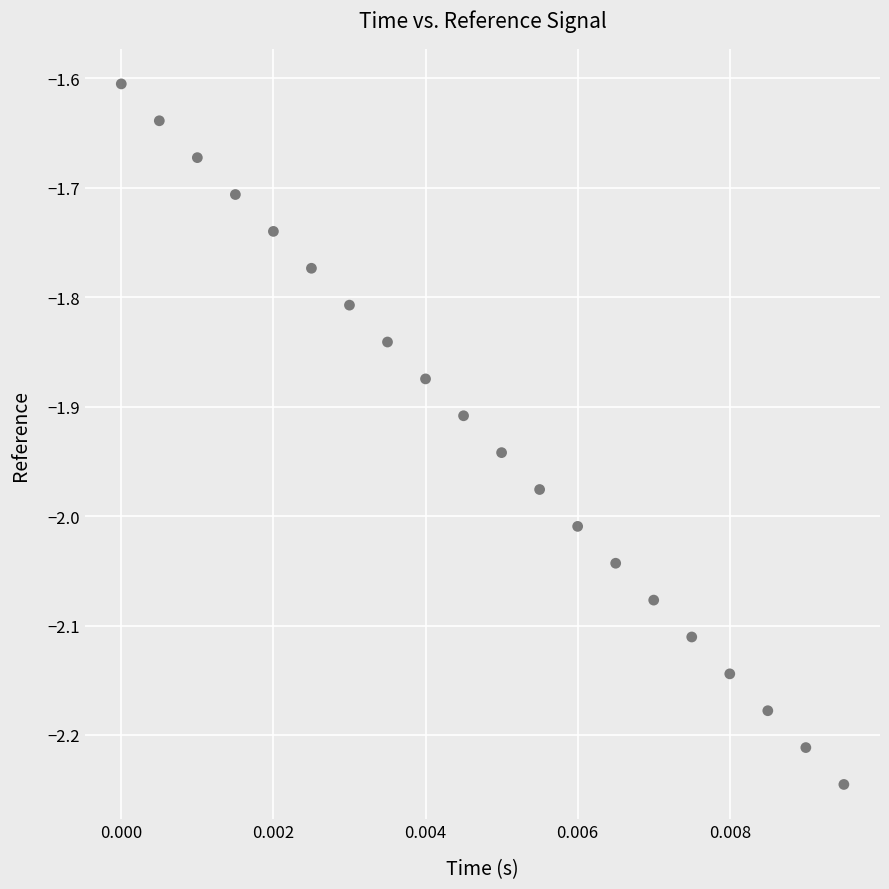

What is the range of Y values (max minus min)?

0.6